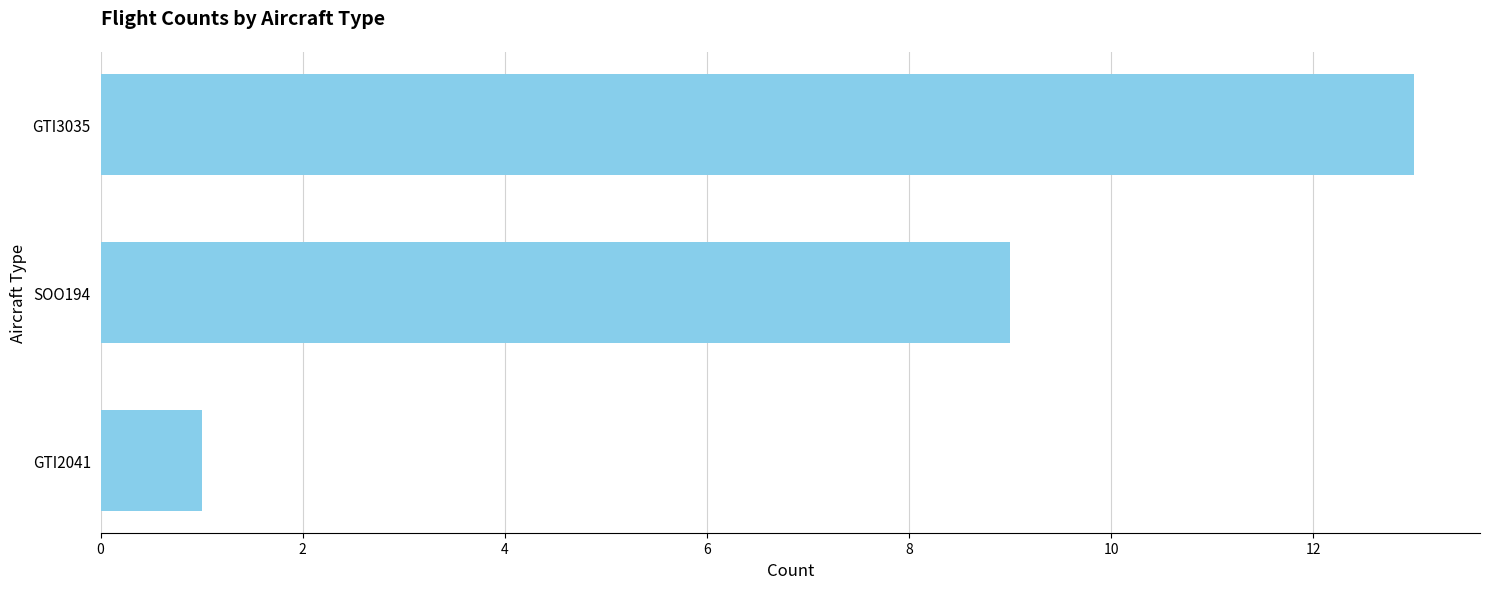

At which label is the value closest to 7?

SOO194